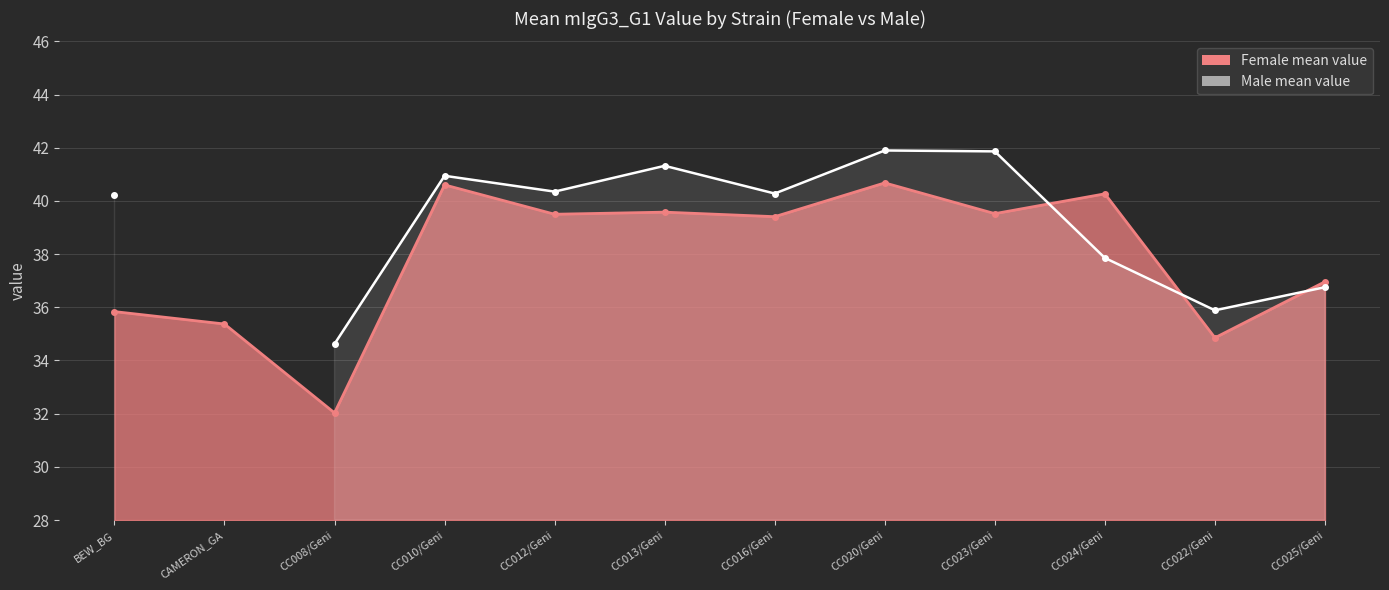

True or false: the data has more than 1 interior local peaks.

True